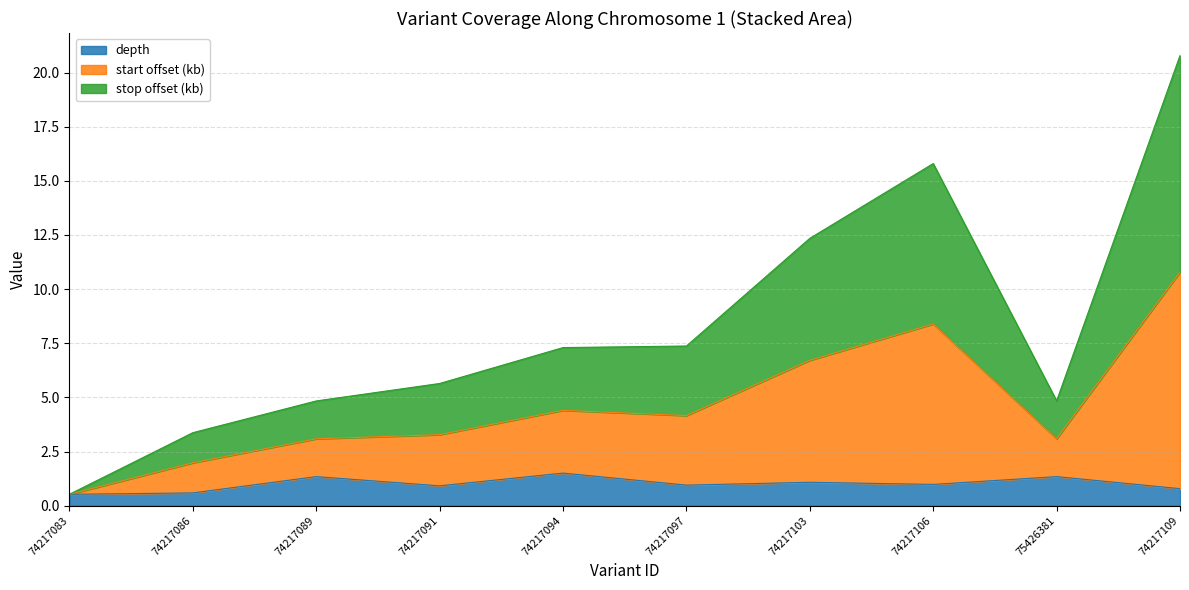

True or false: depth has a value of 0.9 at 74217091.

True